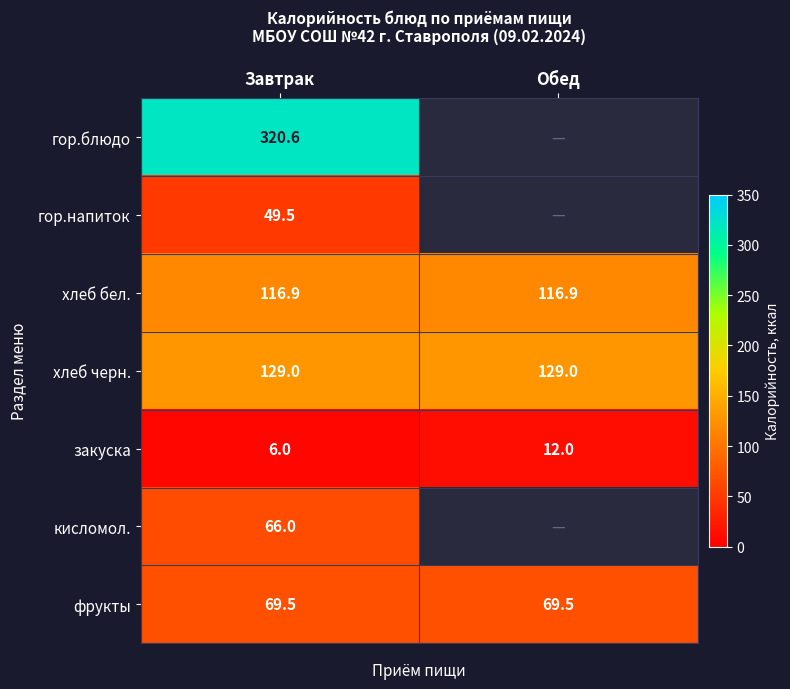

Rank the series at Завтрак from lowest to highest value.

закуска, гор.напиток, кисломол., фрукты, хлеб бел., хлеб черн., гор.блюдо